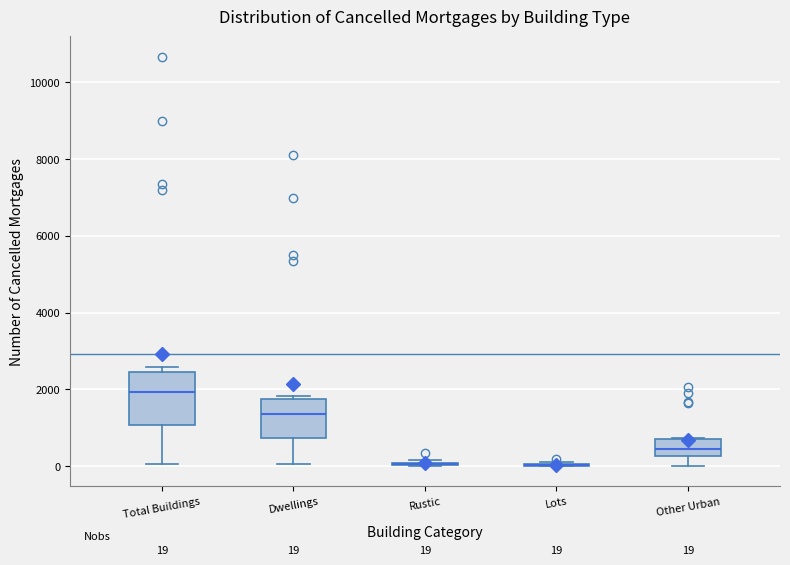

Comparing the boxes themselves (not the whiskers), which one is the tallest?

Total Buildings